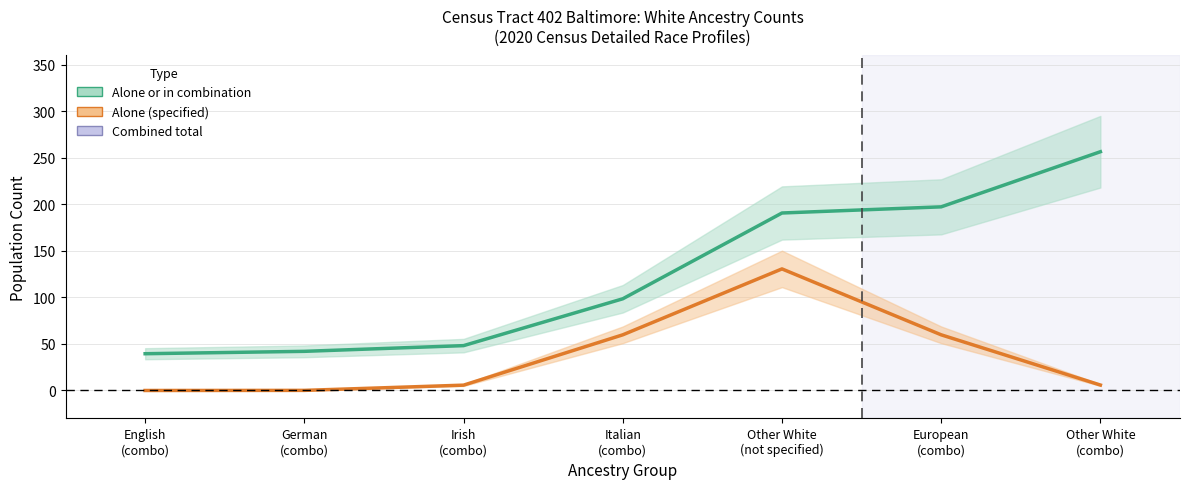

Count the number of categories in the chart.

7